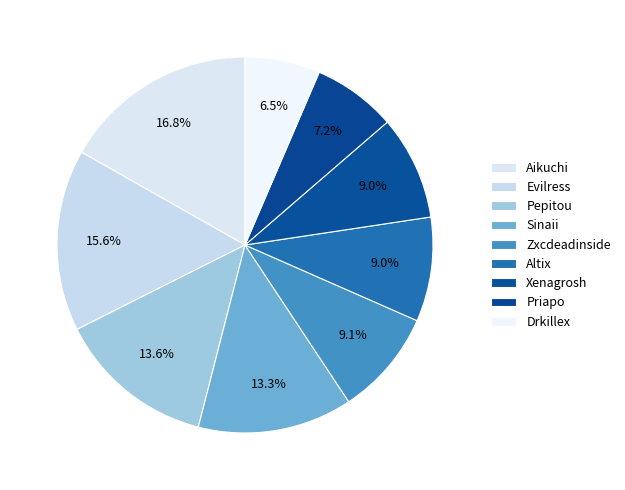

How many segments does this pie chart have?

9